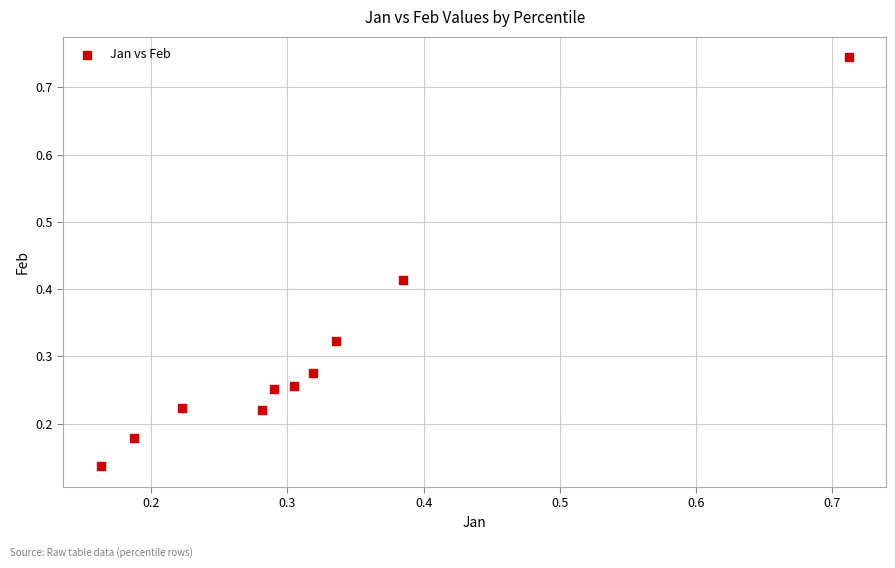

What is the range of Y values (max minus min)?

0.6